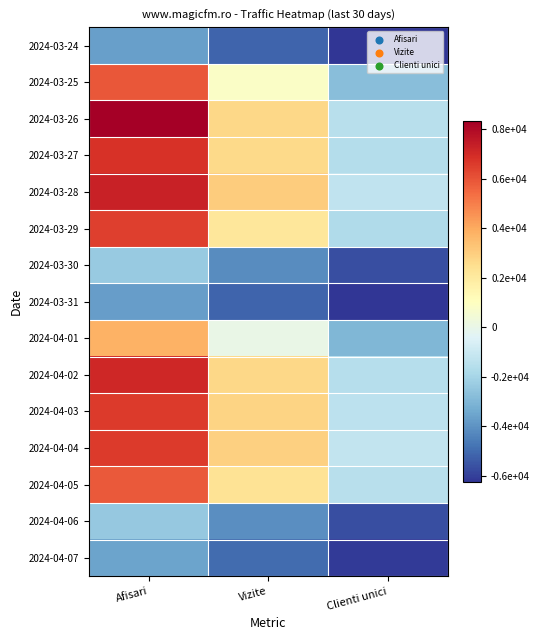

Which has a higher value, Afisari or Vizite?

Afisari